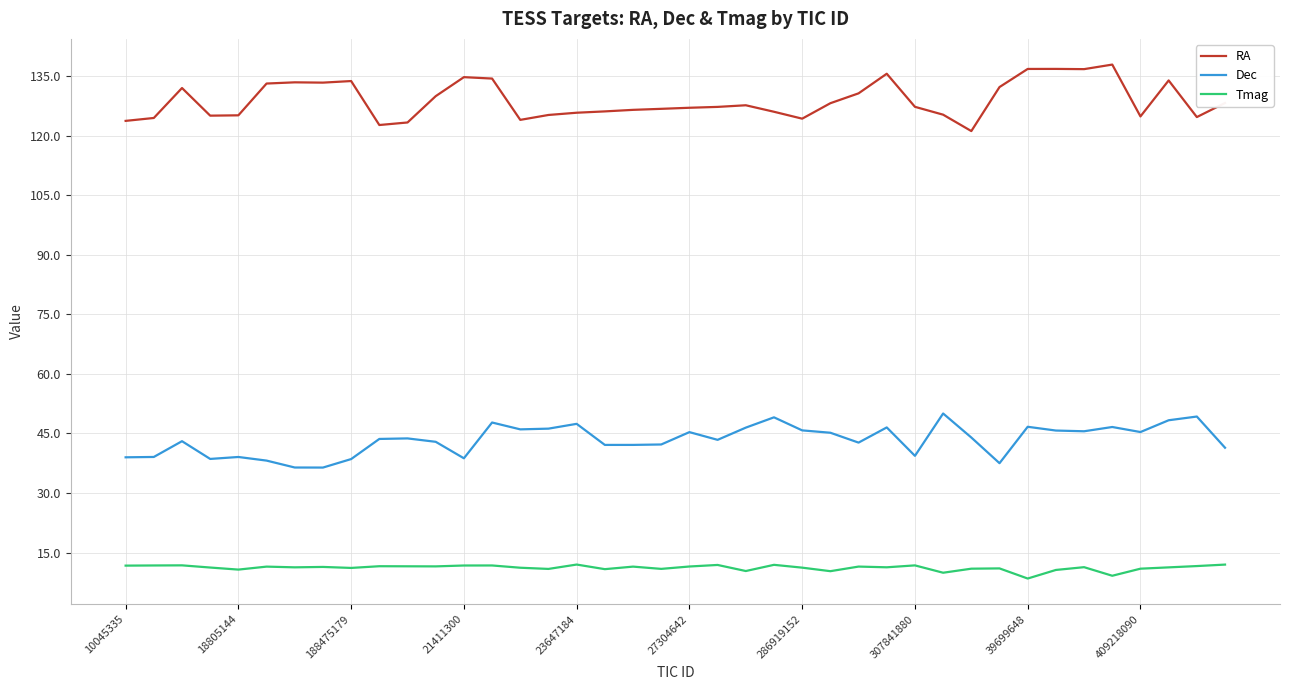

Which series has the largest total across all categories?

RA